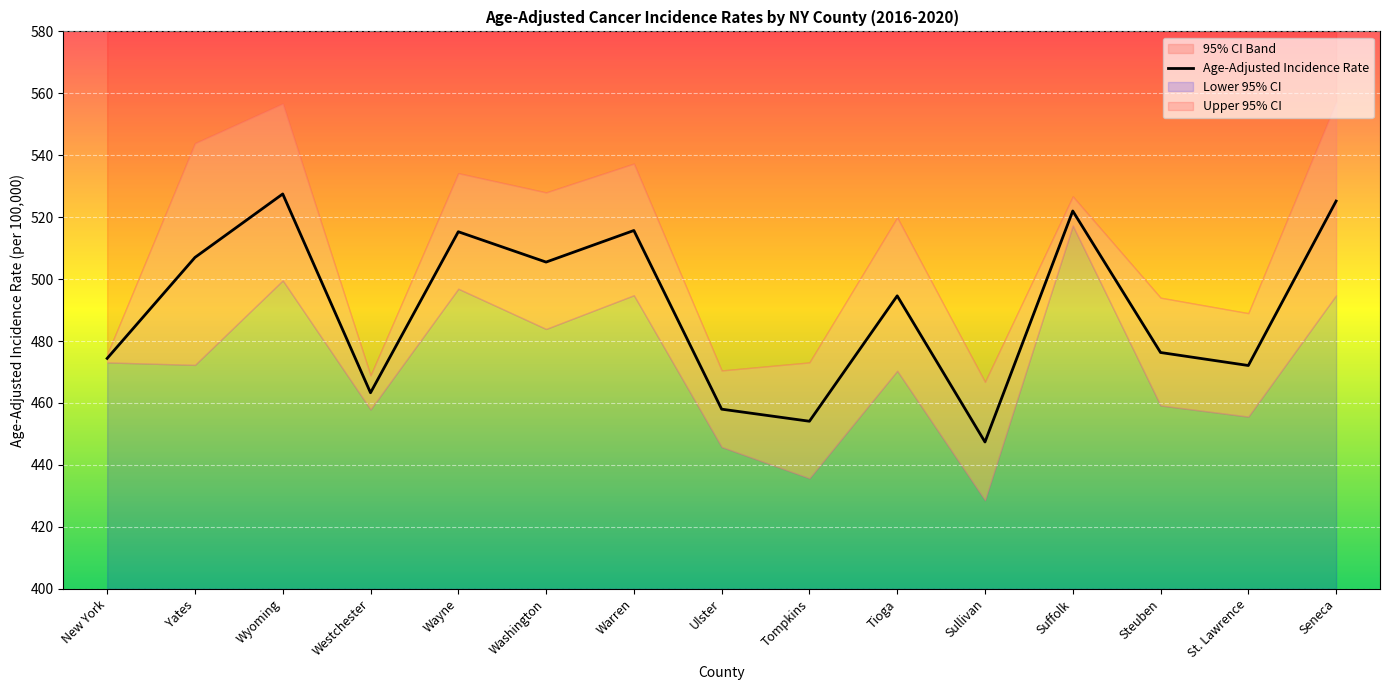

What is the ratio of the value at Wyoming to the value at Westchester?

1.1